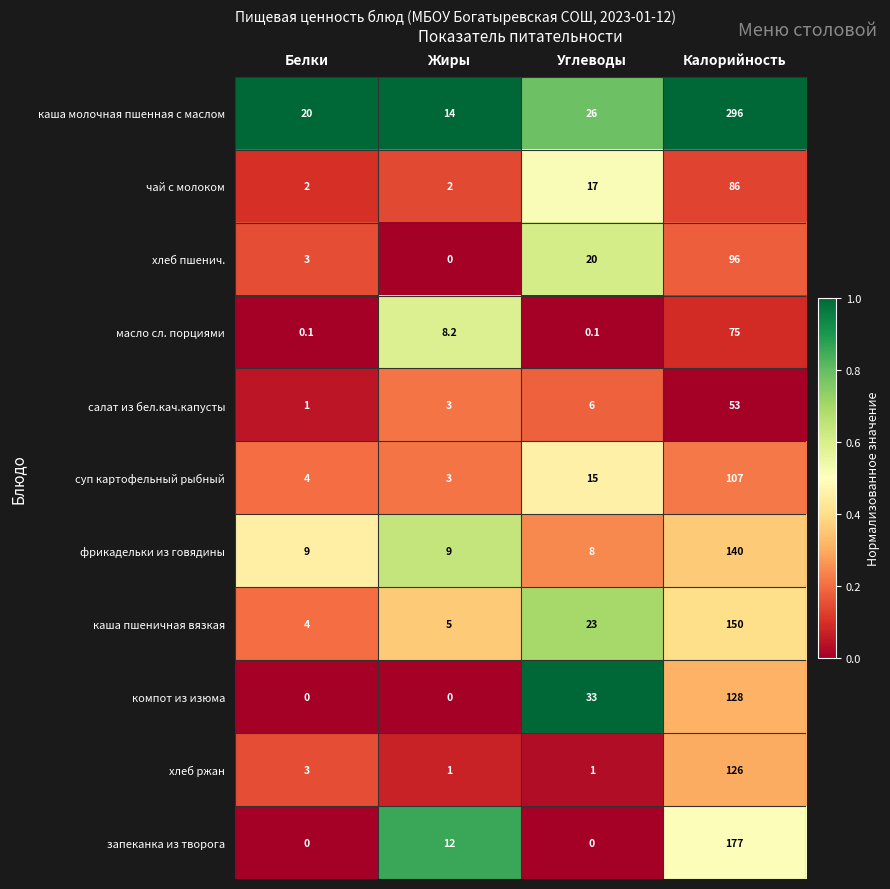

Which series has the largest total across all categories?

каша молочная пшенная с маслом